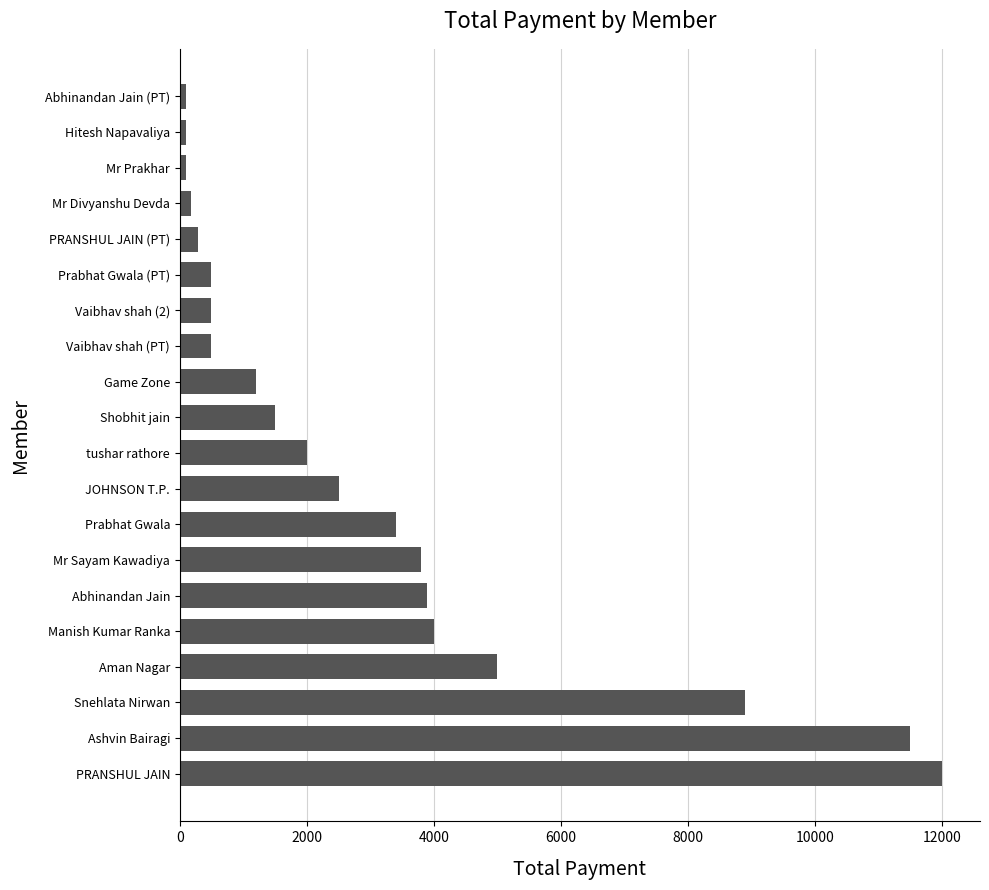

Reading bottom to top, transcribe all the data shown in this chart.

12000	11499	8900	4999	3999	3899	3799	3401	2500	2000	1500	1200	499	499	499	285	171	99	99	99